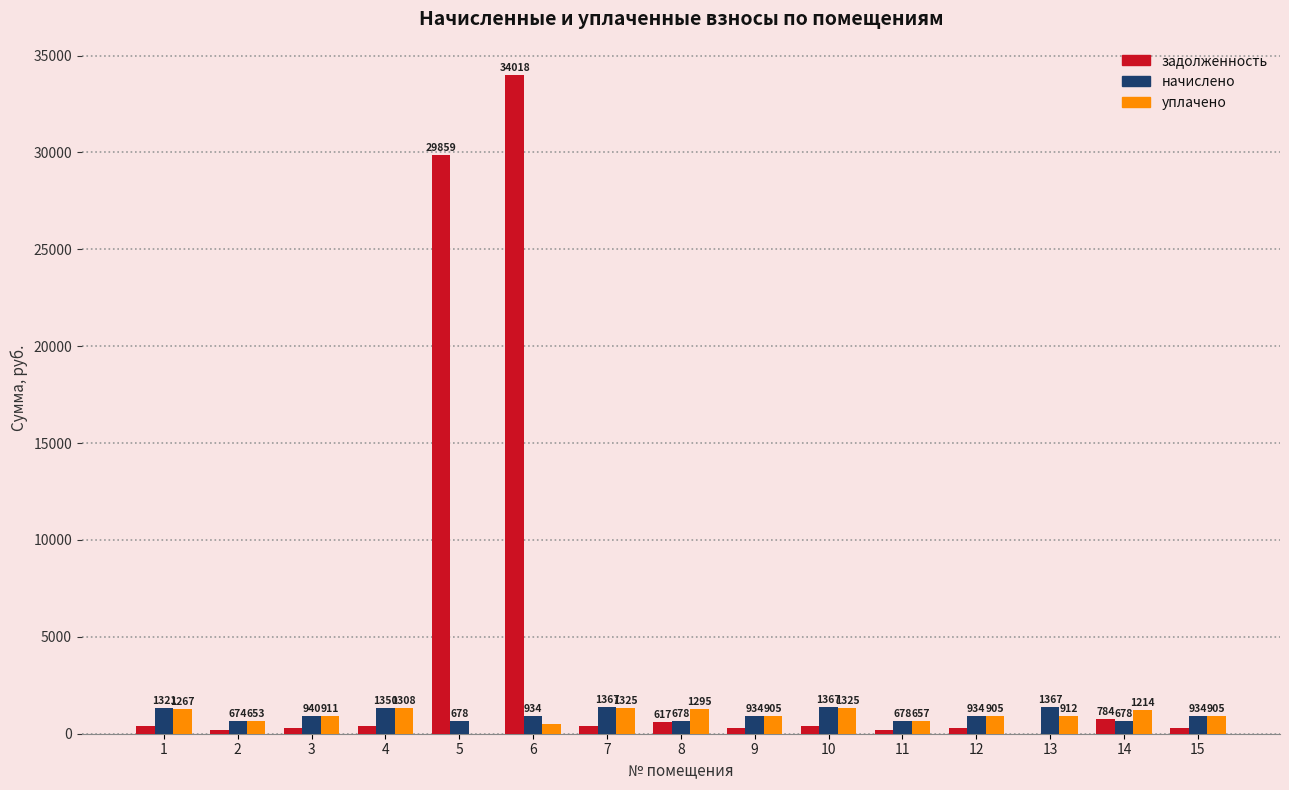

Which series changed the most between 9 and 11?

начислено